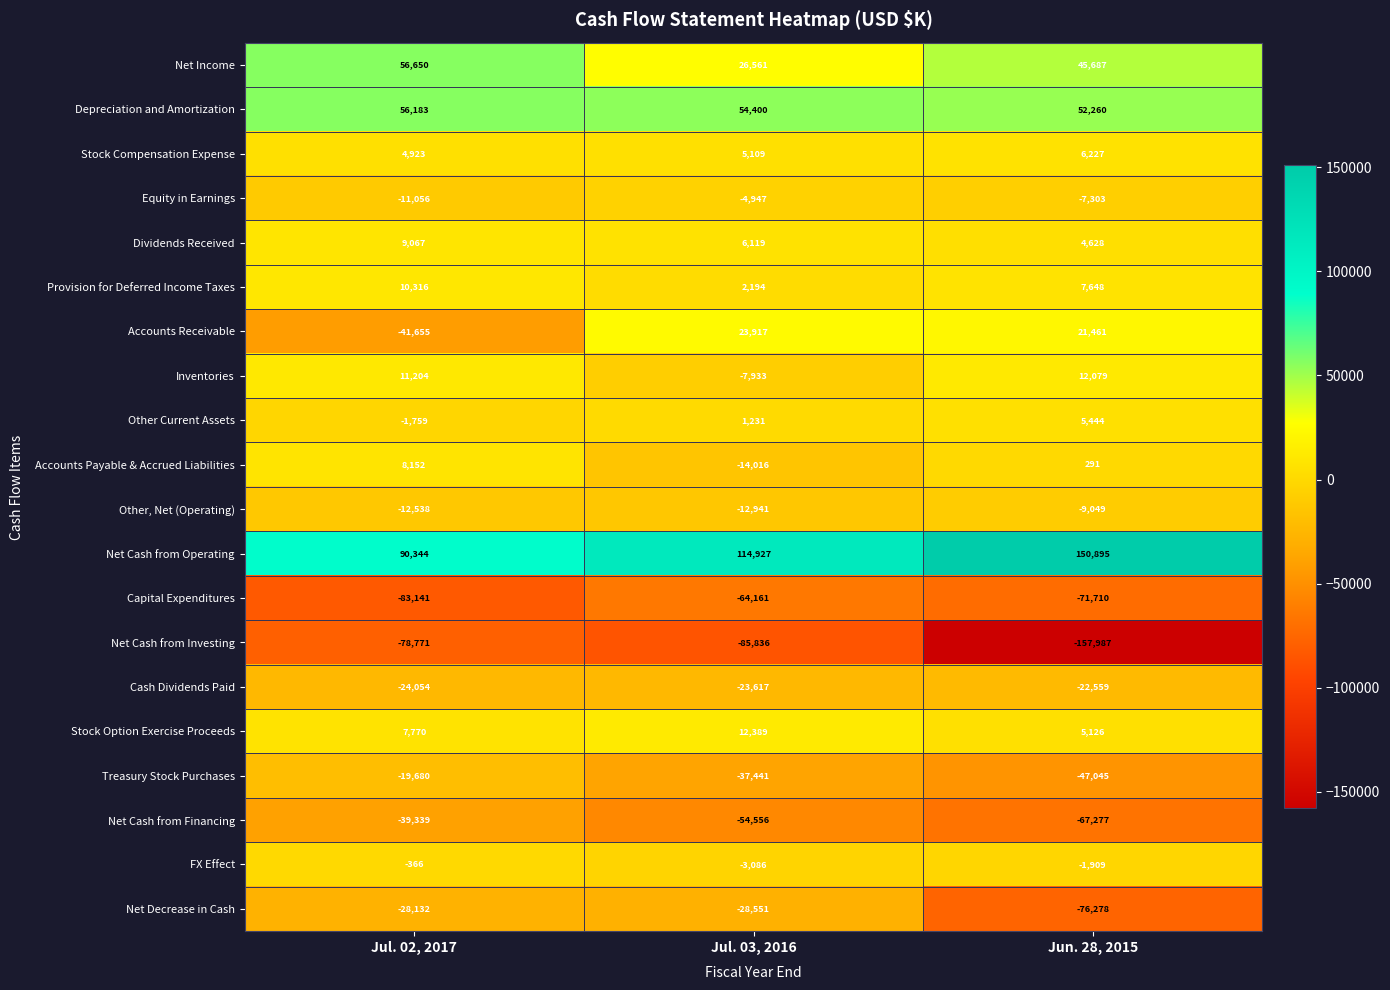

Where is FX Effect nearest to the value -1726?

Jun. 28, 2015